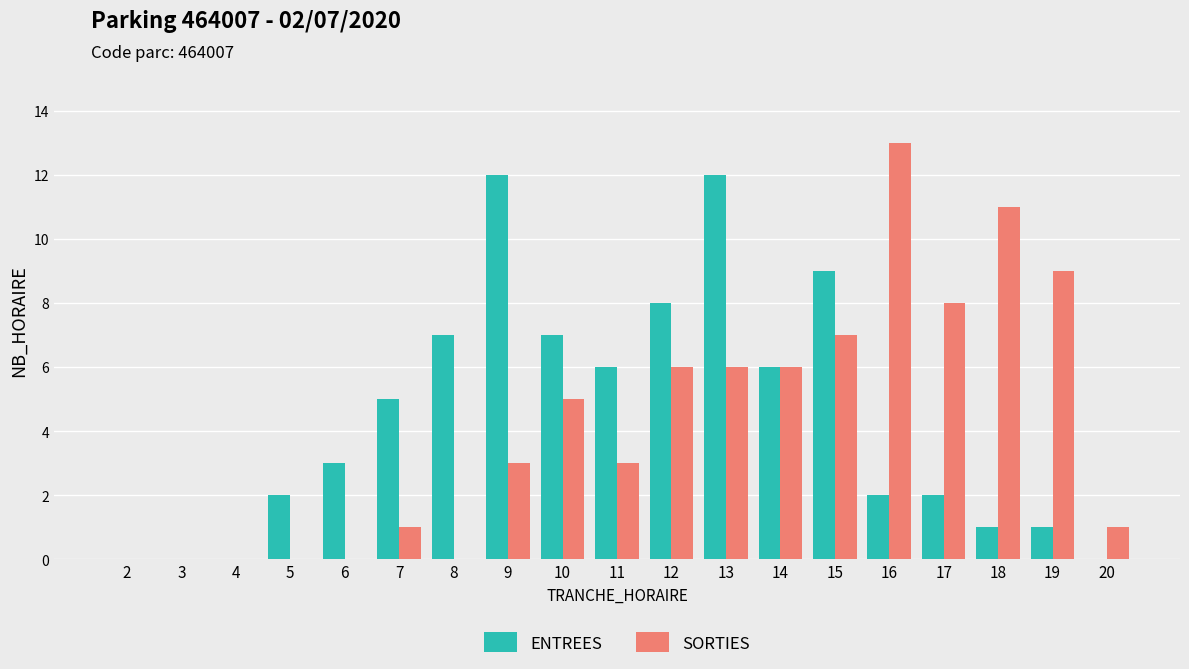

The SORTIES series shows 8 at 17. True or false?

True